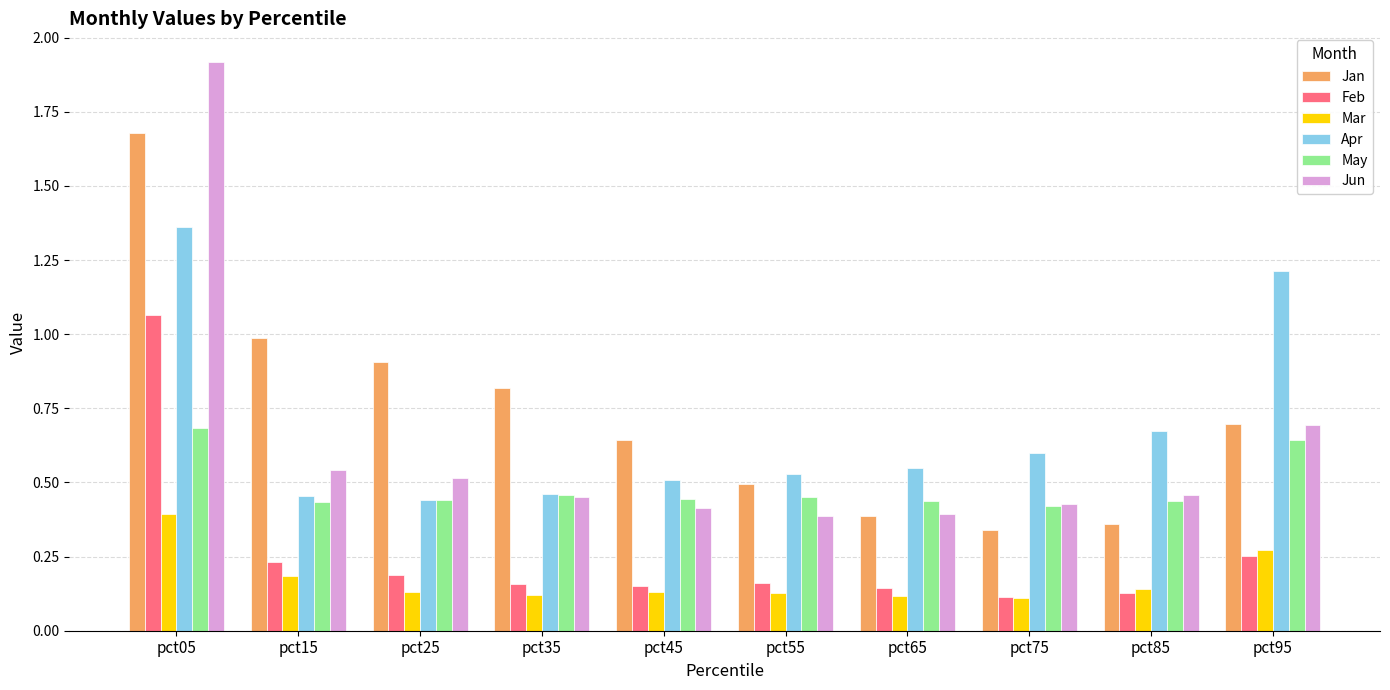

At how many categories does at least one series exceed 0?

10